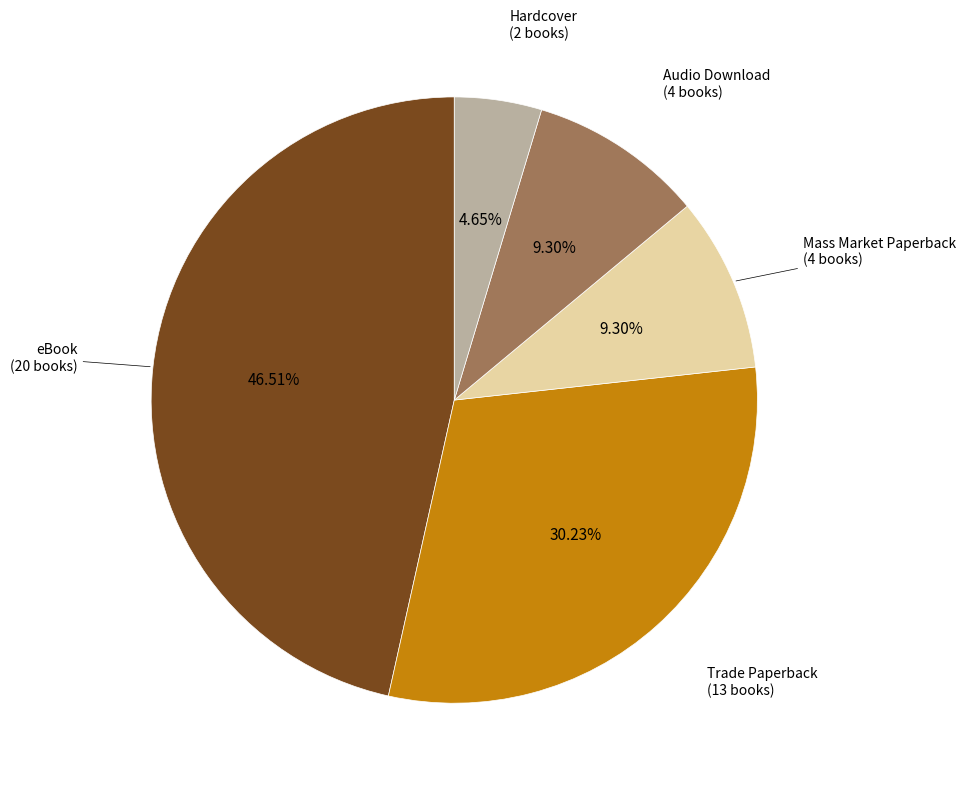

Does any single category account for the majority?

No